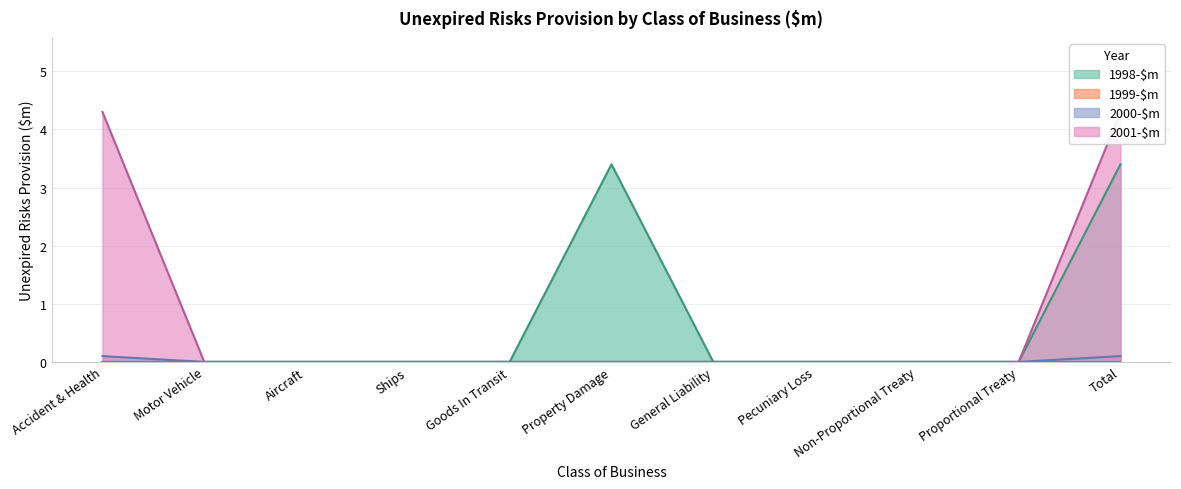

Is the value of 1998-$m at Non-Proportional Treaty greater than the value of 2001-$m at Non-Proportional Treaty?

No